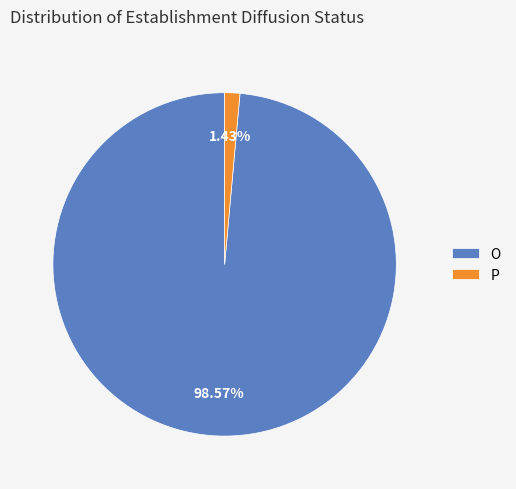

To the nearest percent, what portion does O represent?

99%